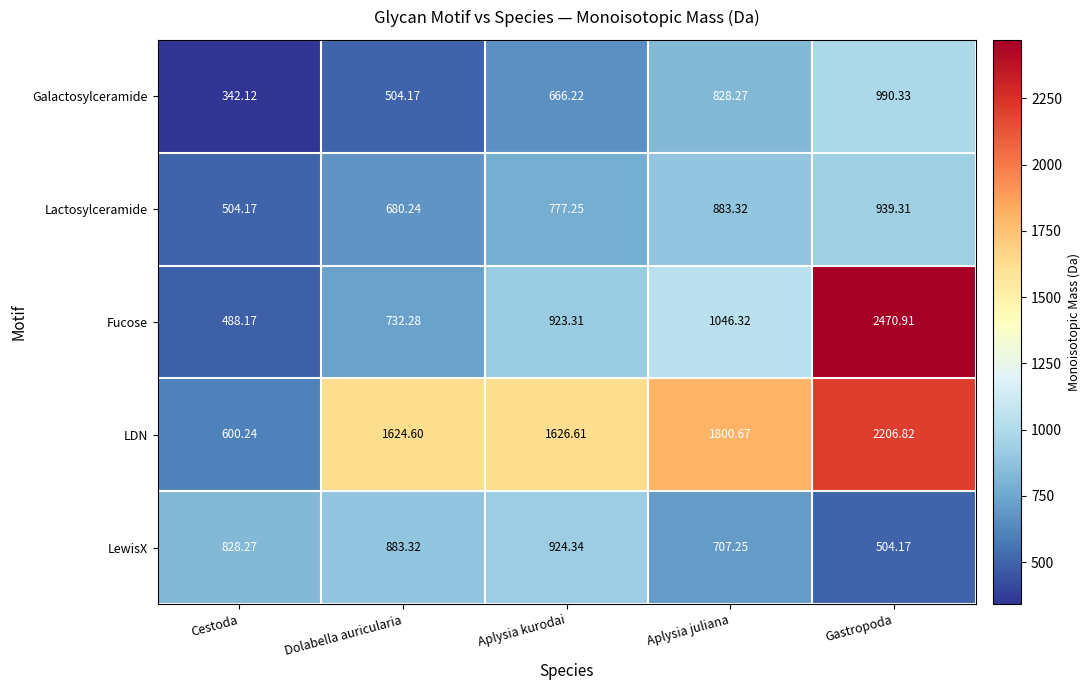

List the series in order of their peak value, highest first.

Fucose, LDN, Galactosylceramide, Lactosylceramide, LewisX